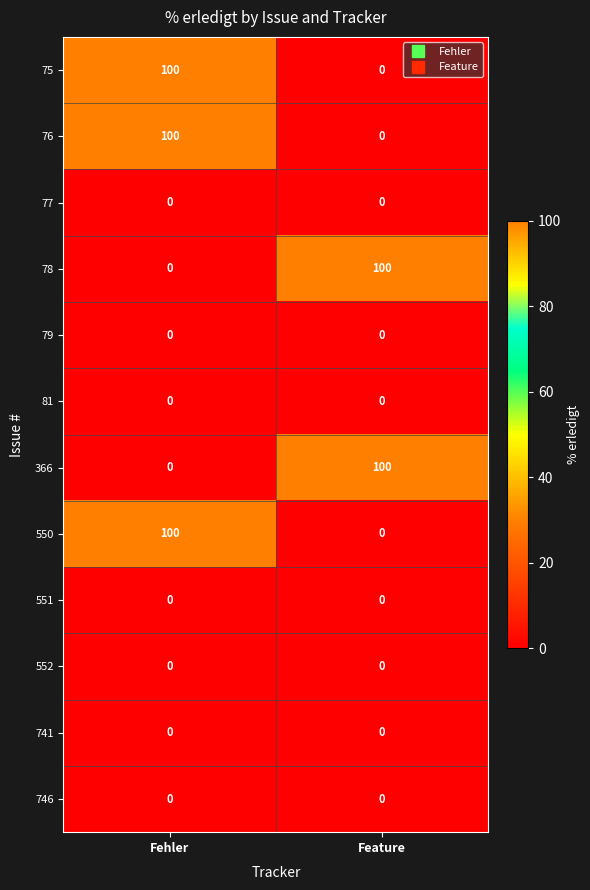

Is it true that 366 equals 100 at Feature?

True